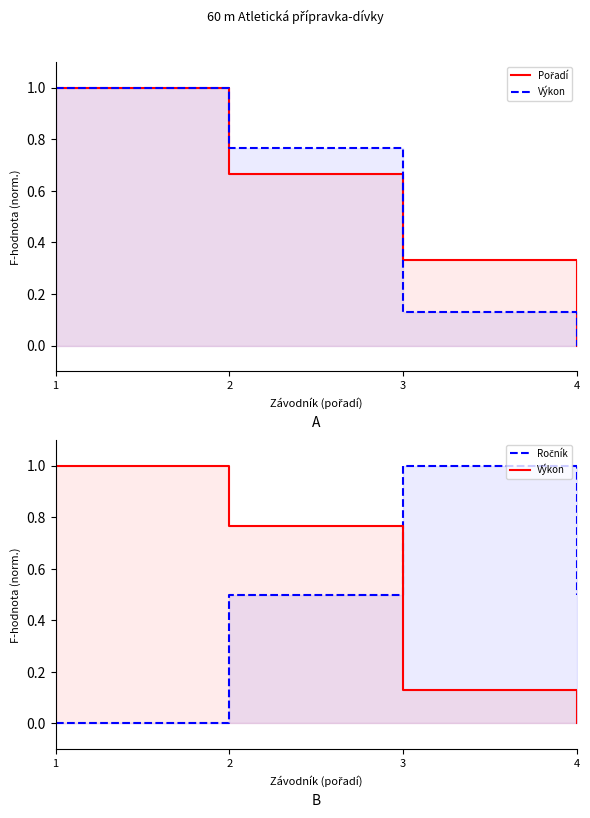

Which series changed the most between 2 and 4?

Výkon